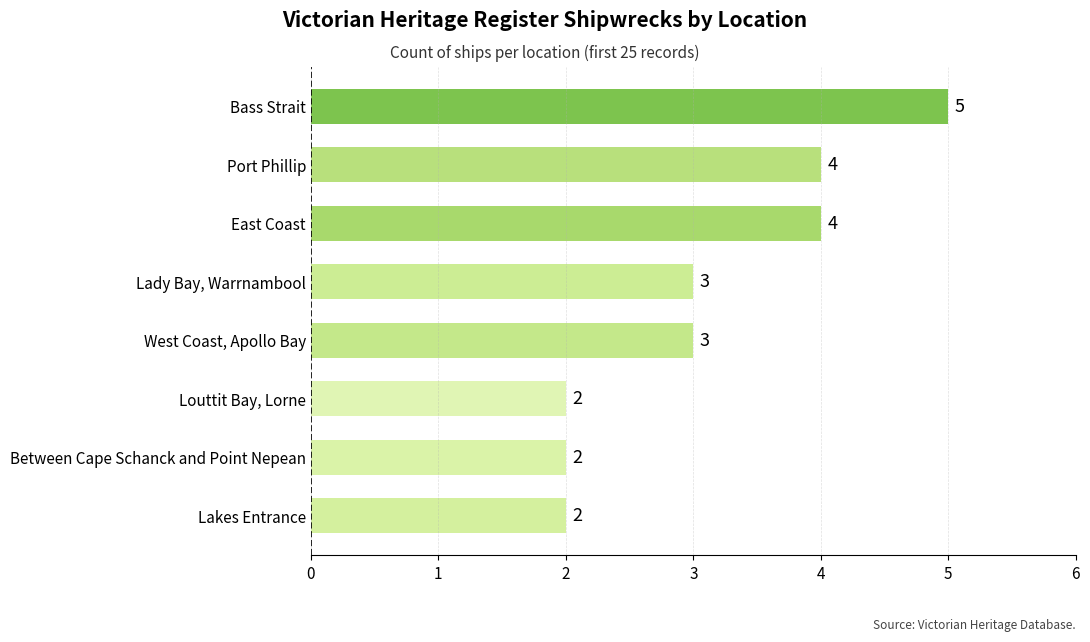

The value at Between Cape Schanck and Point Nepean is 4. True or false?

False